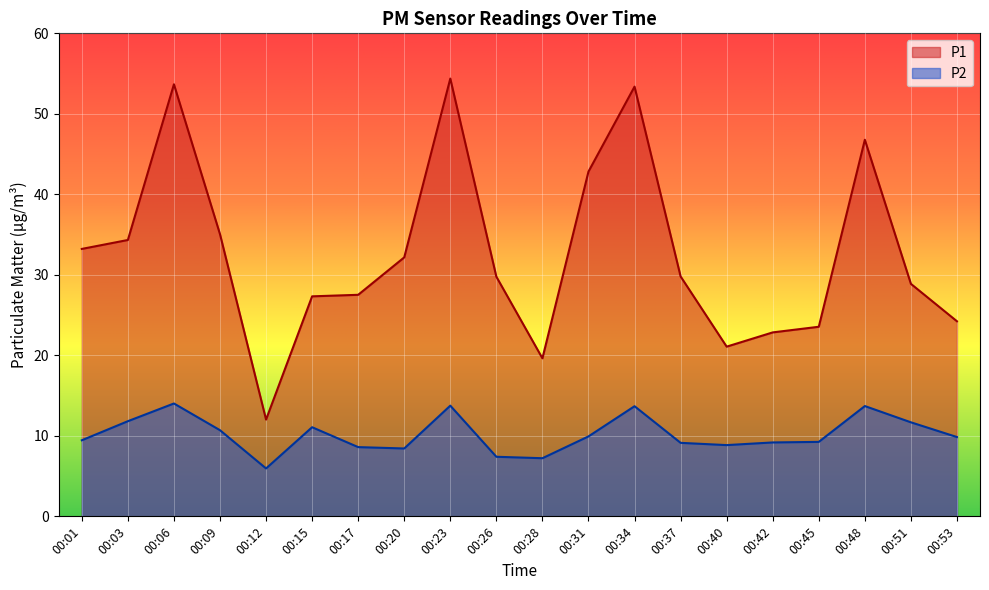

What are all the series names shown in the legend?

P1, P2